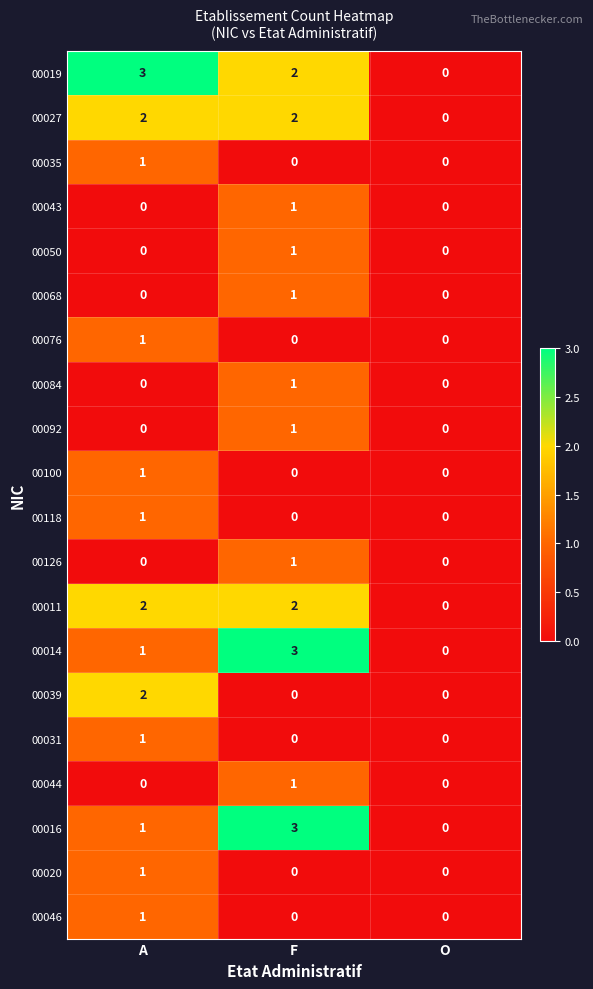

What is the maximum value shown in the chart?

3